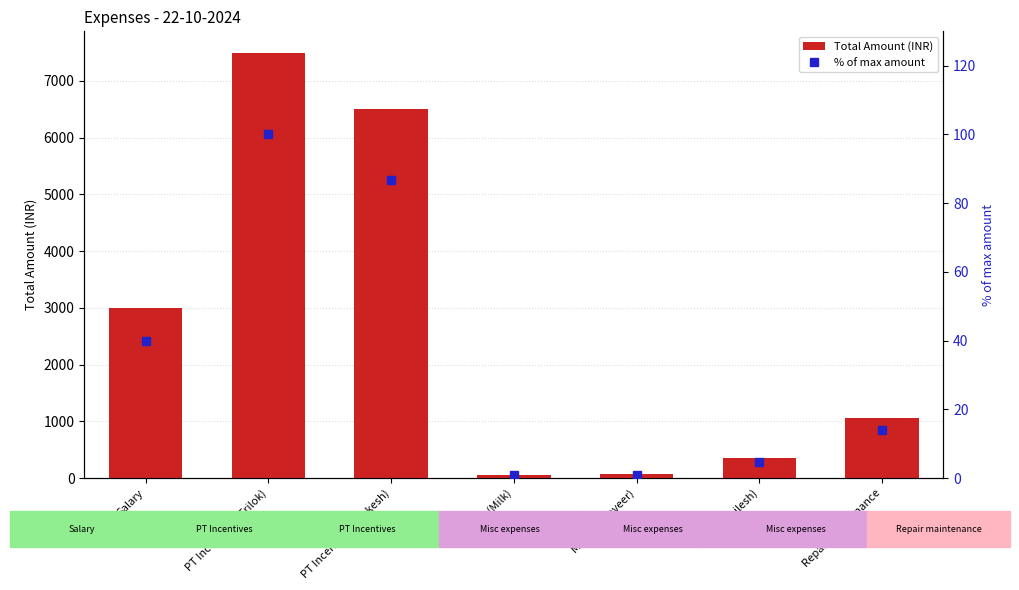

At which label is % of max amount closest to 50?

Salary